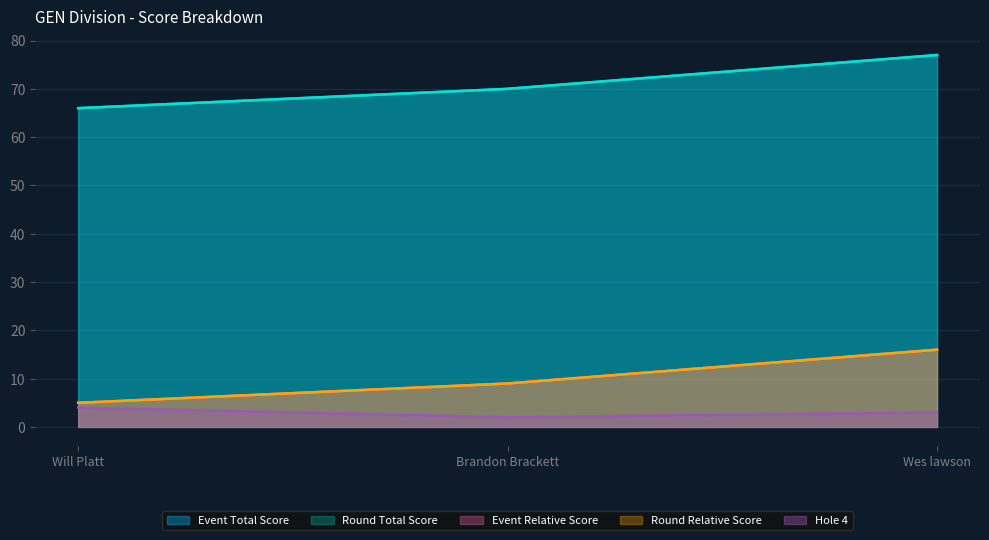

Which has a higher value, Brandon Brackett or Will Platt?

Brandon Brackett